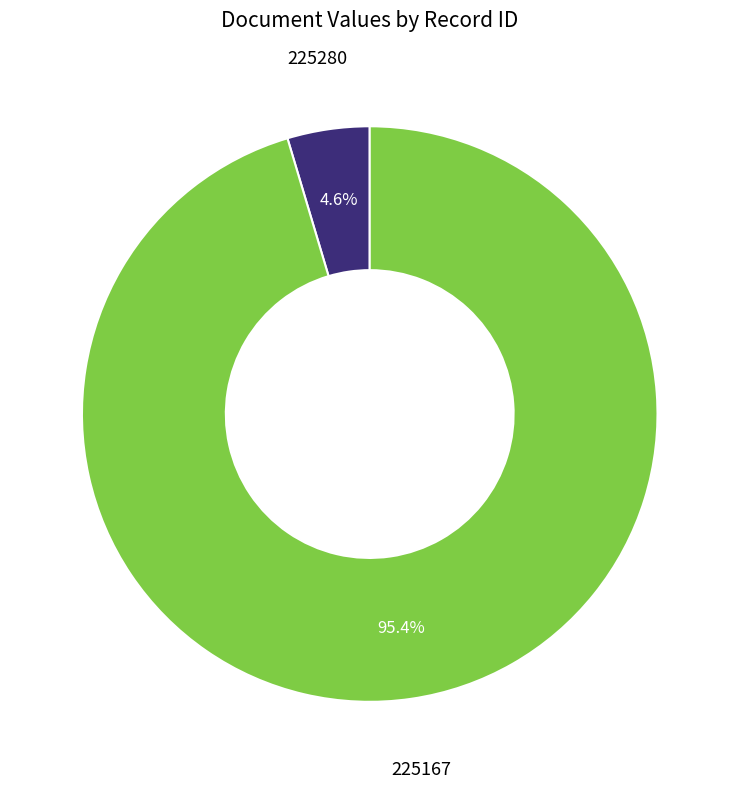

To the nearest percent, what is the combined percentage of 225280 and 225167?

100%